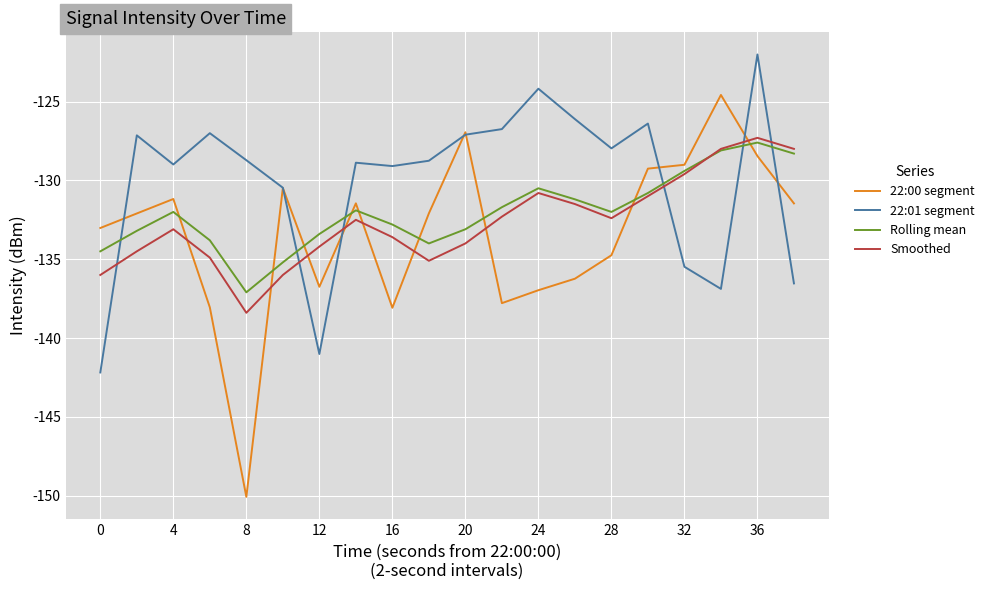

What is the lowest value of the Smoothed series?

-138.4